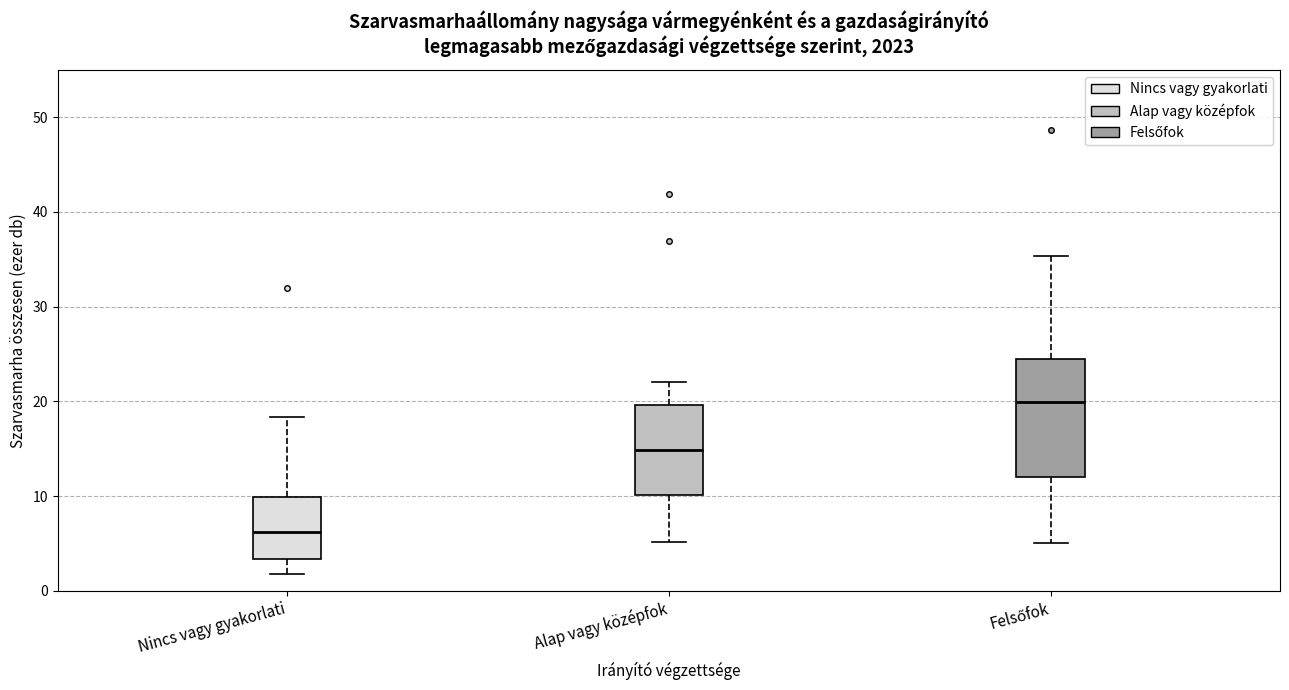

Where does the lower whisker of the box for Nincs vagy gyakorlati end on the y-axis? The values are not printed on the chart, so give them approximately, as read against the axis.

2